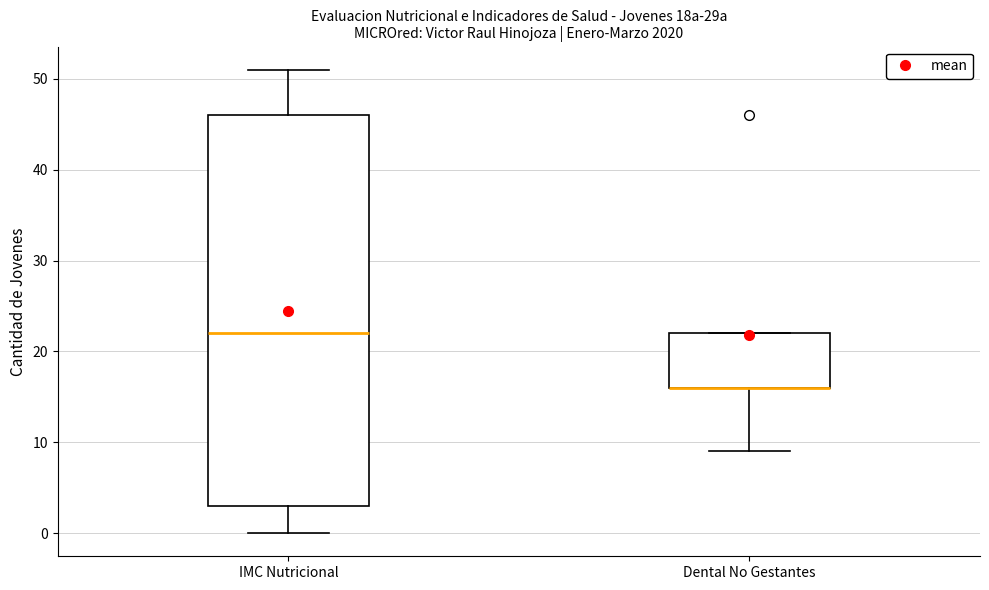

Reading left to right, transcribe this box plot: for each box, give where its median line is, the range the box spans, and where its two whiskers end, as read against the y-axis. The values are not printed on the chart, so give them approximately, as read against the axis.

IMC Nutricional: median 22, box 3 to 46, whiskers 0 to 51
Dental No Gestantes: median 16 (drawn on the box's lower edge), box 16 to 22, whiskers 9 to 22